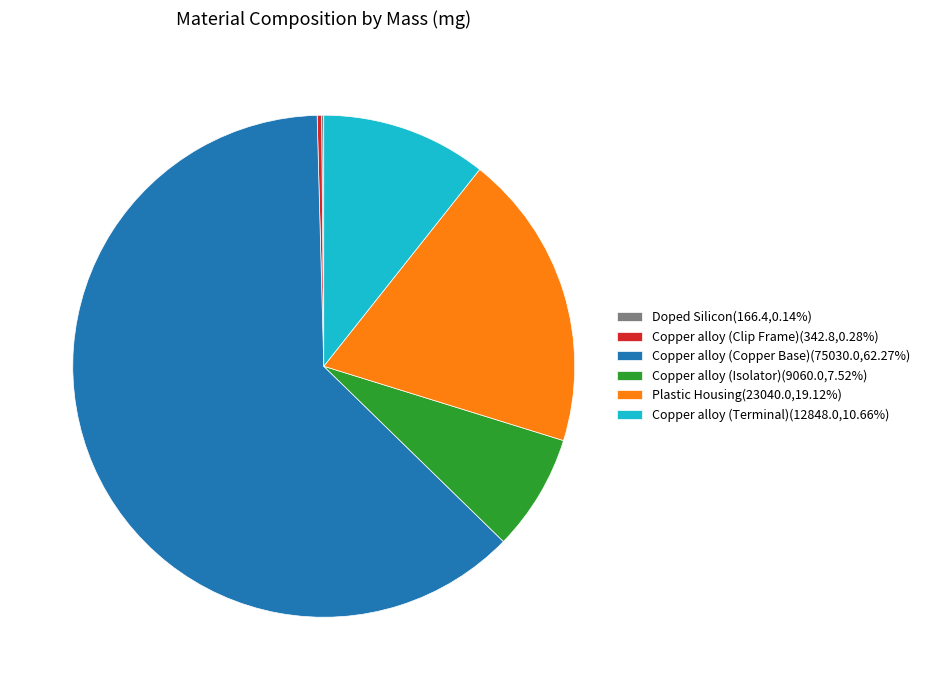

The Copper alloy (Copper Base) slice represents 62% of the pie. True or false?

True